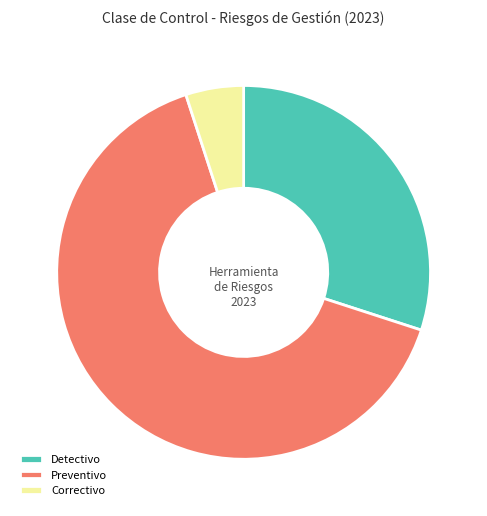

Is the sum of Detectivo and Correctivo greater than half?

No